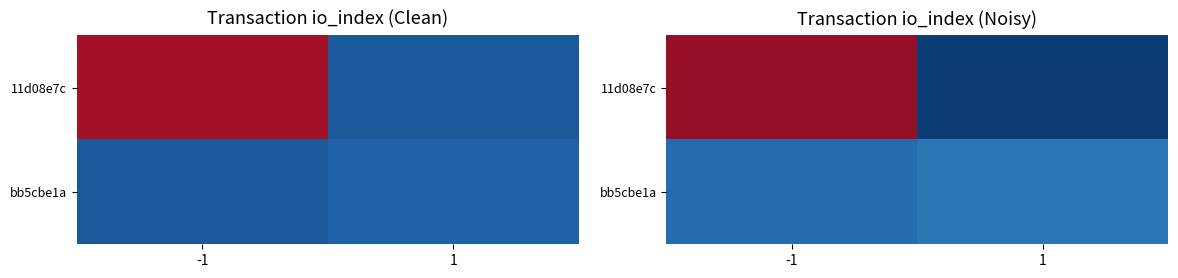

Rank the categories by bb5cbe1a value from lowest to highest.

-1, 1